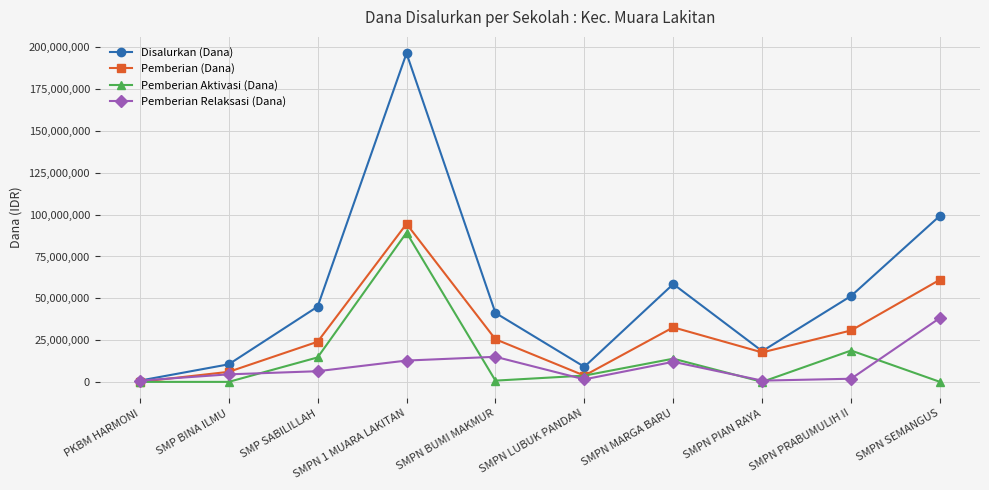

What is the value of the Disalurkan (Dana) point at the 8th from the left?

18375000